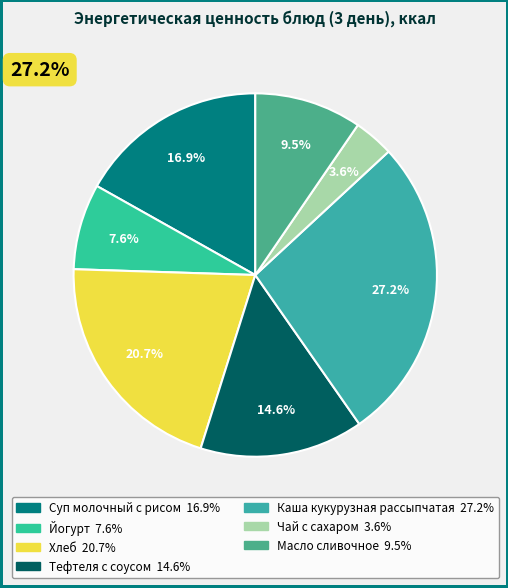

What portion of the pie excludes Тефтеля с соусом?

85.4%